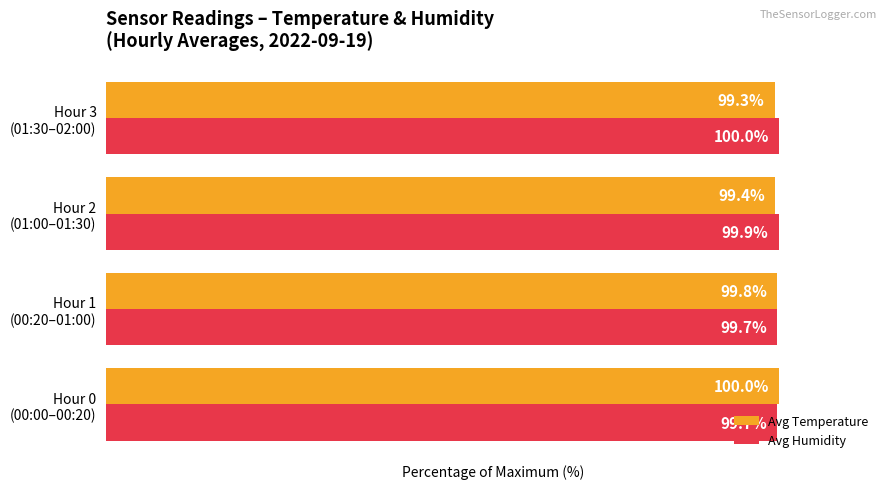

Rank the series by their average value, from lowest to highest.

Avg Temperature, Avg Humidity